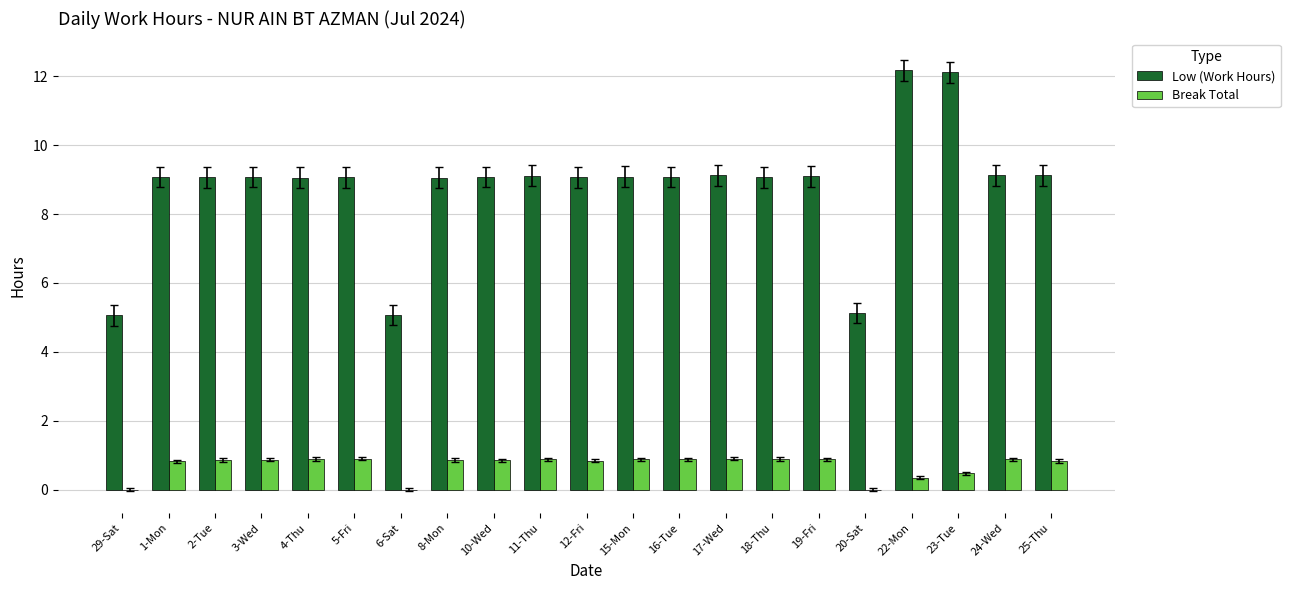

What value does the Low (Work Hours) series have at 23-Tue?

12.1